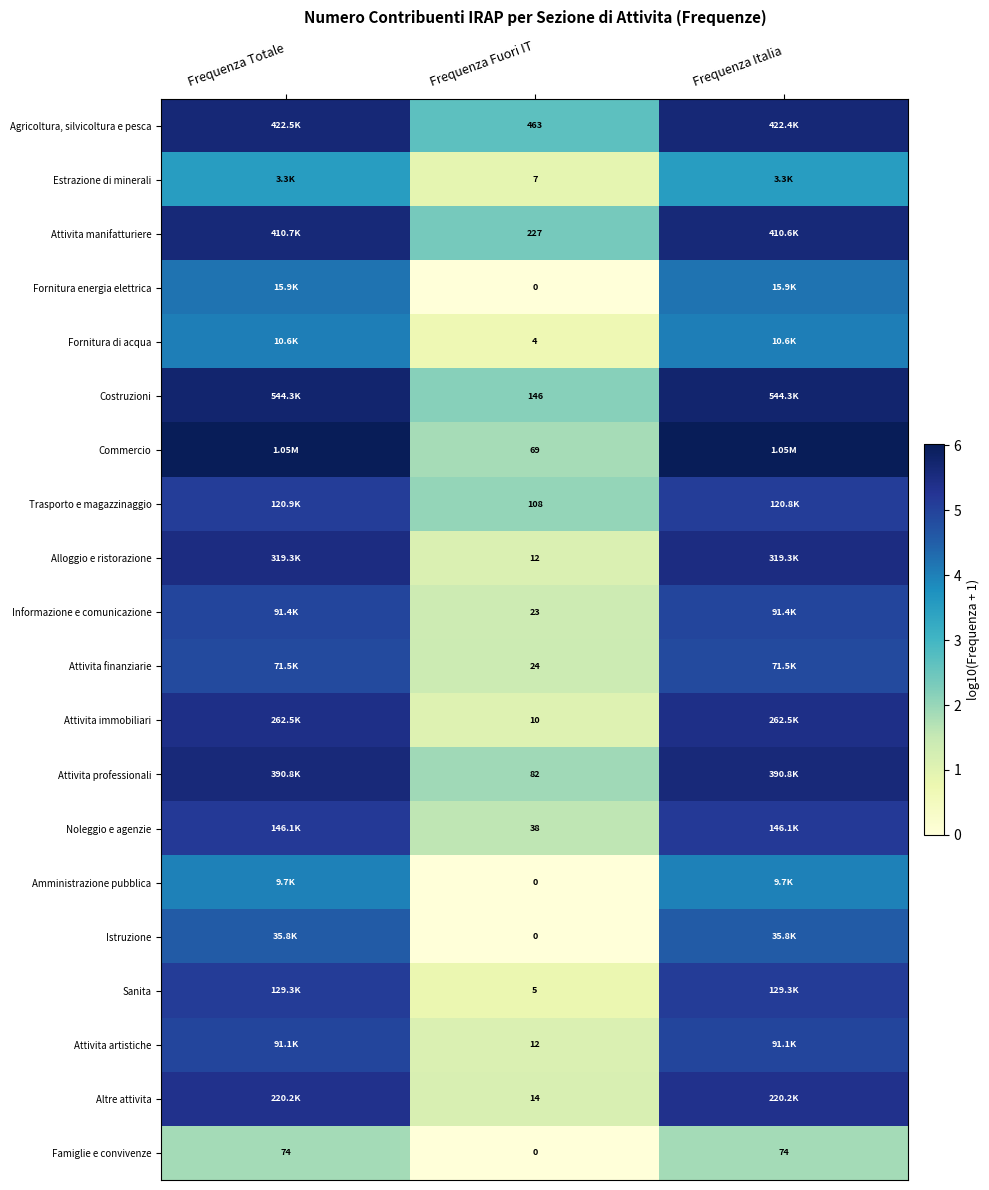

Is the value of Fornitura energia elettrica at Frequenza Fuori IT greater than the value of Trasporto e magazzinaggio at Frequenza Fuori IT?

No